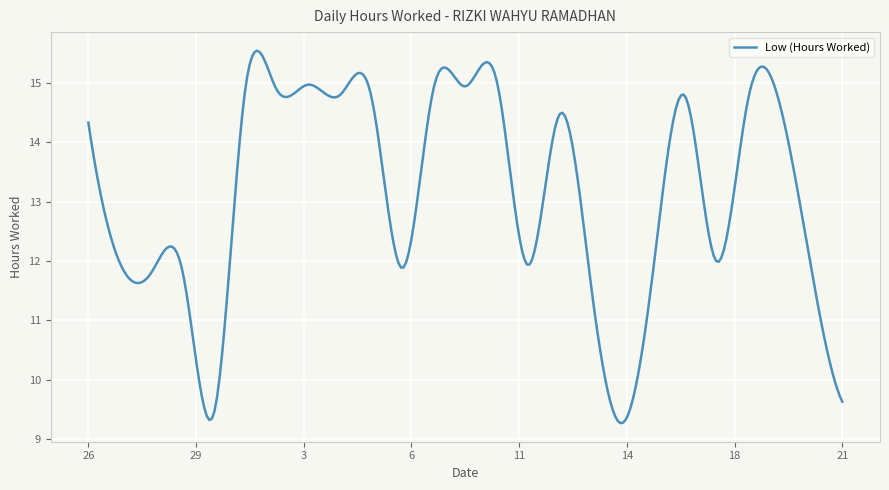

What is the difference between the maximum and minimum values?

6.3